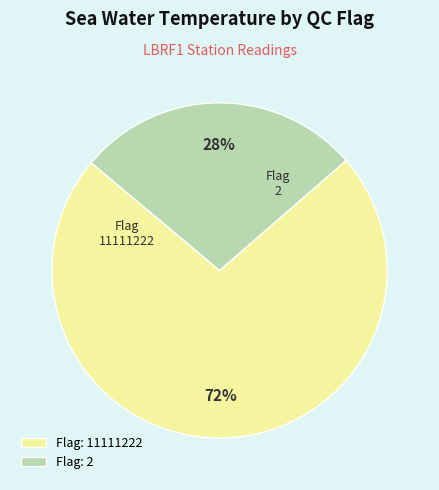

Count the number of slices in the pie.

2